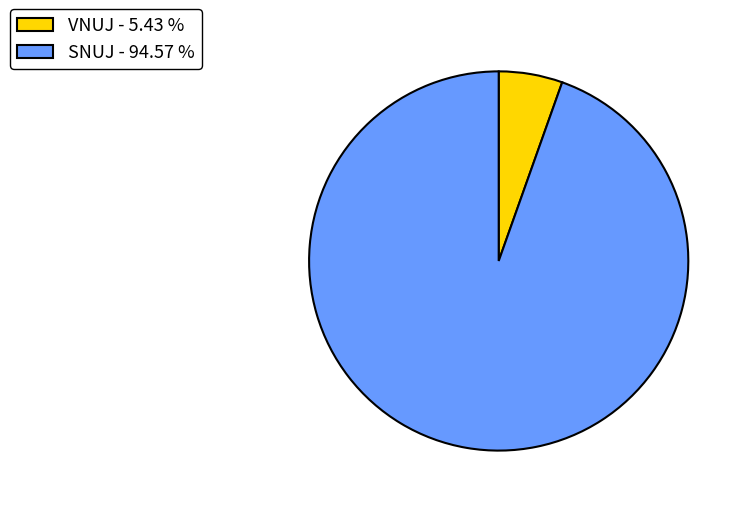

Is the sum of VNUJ - 5.43 % and SNUJ - 94.57 % greater than half?

Yes